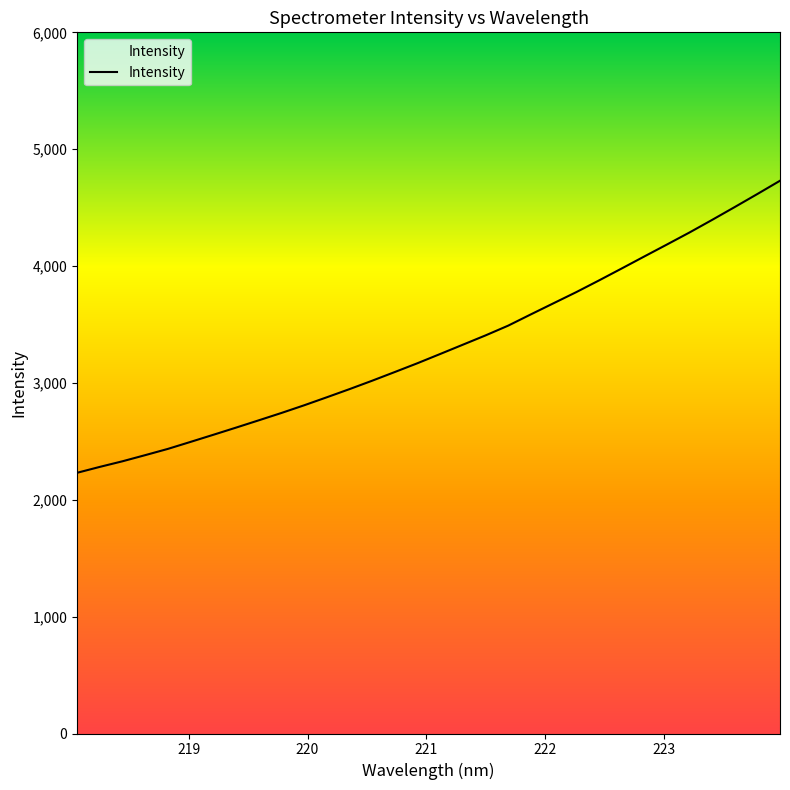

What is the maximum value shown in the chart?

4730.0